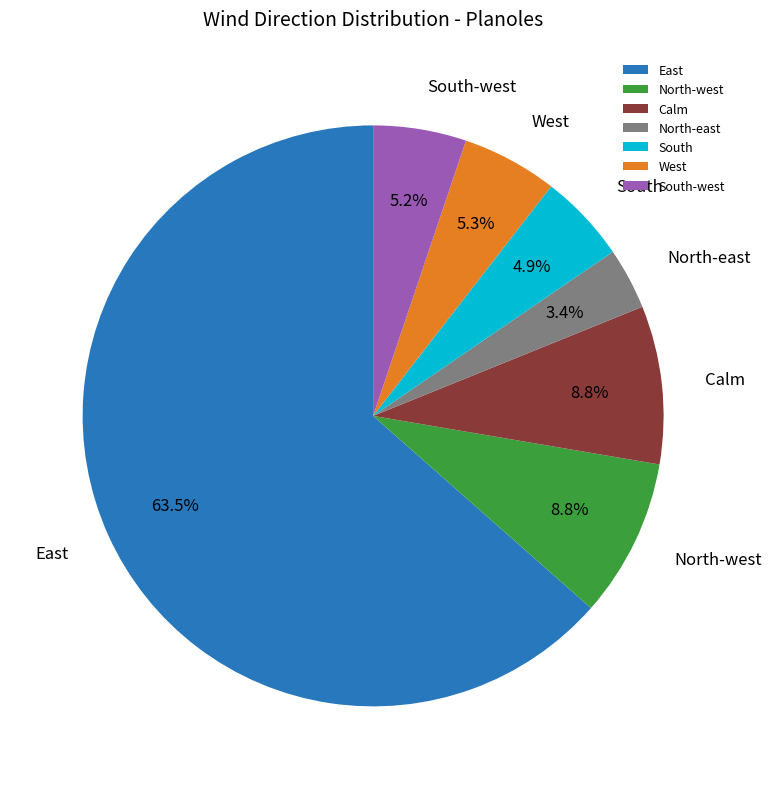

The East slice represents 73% of the pie. True or false?

False